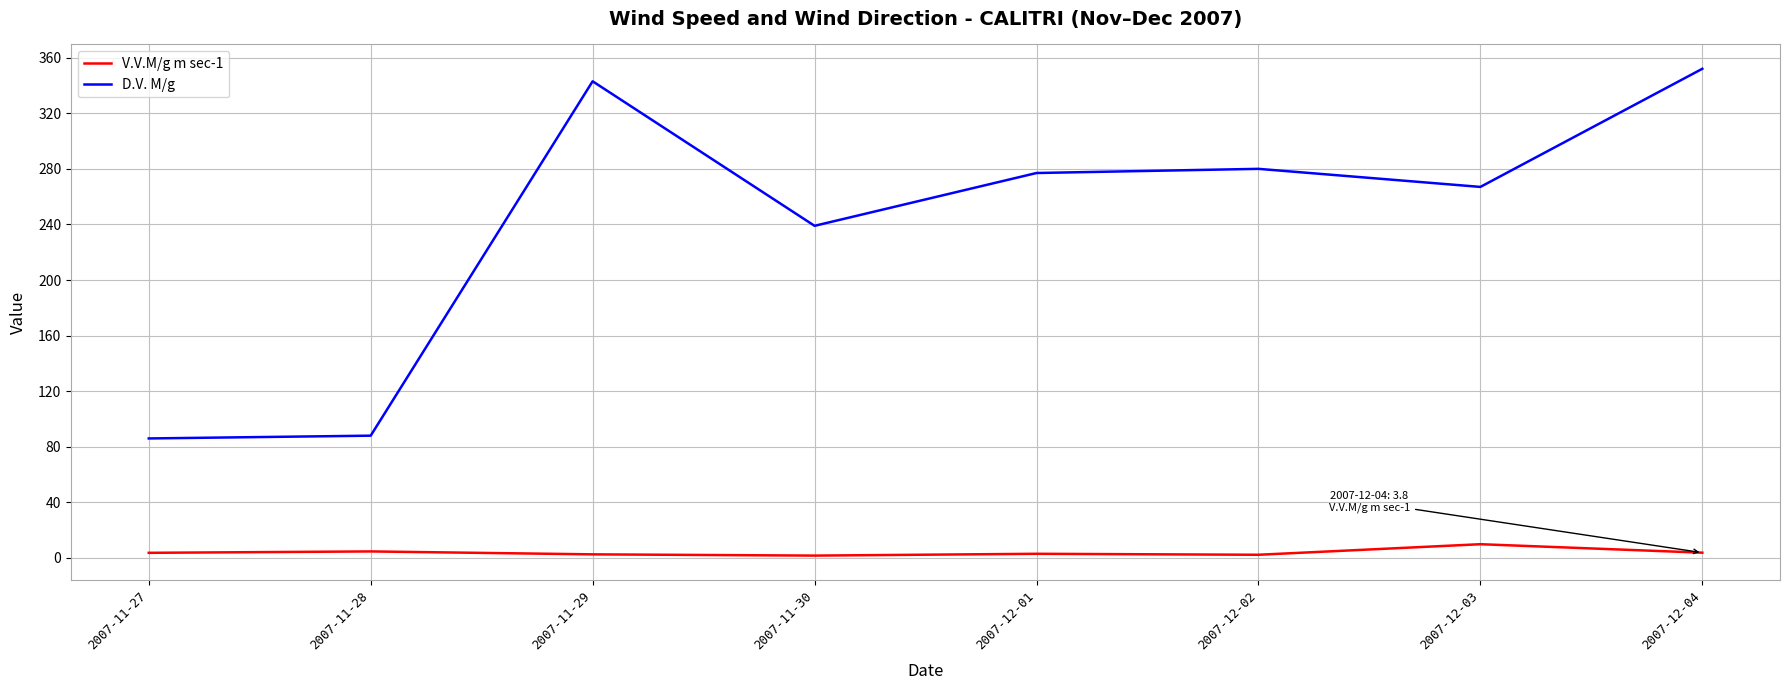

Which label corresponds to the largest value in the chart?

2007-12-04